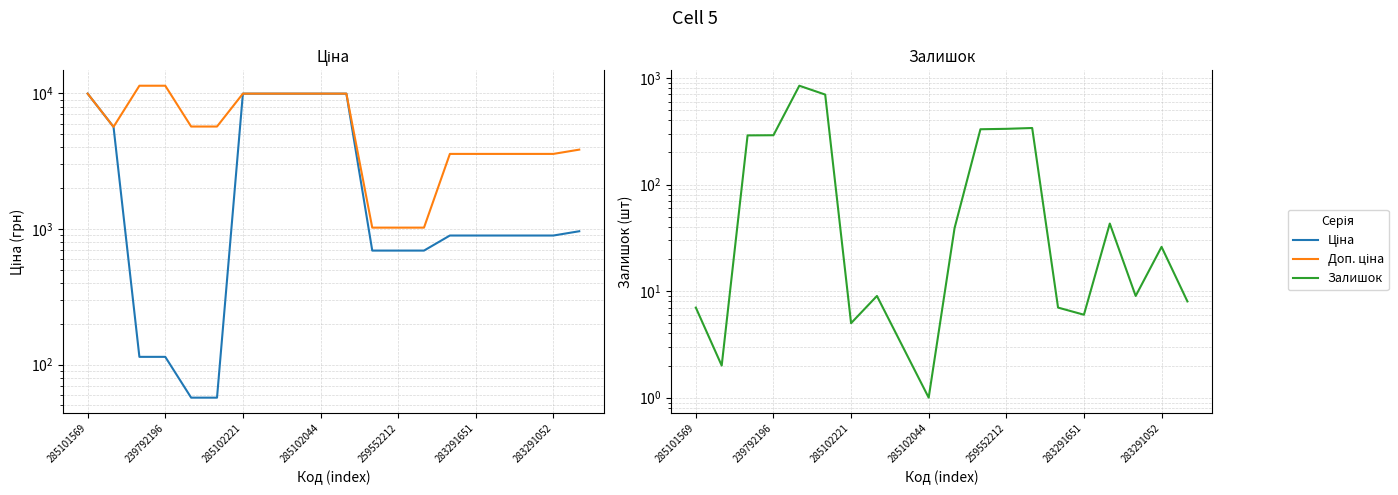

How many intersections are there between Ціна and Залишок?

2